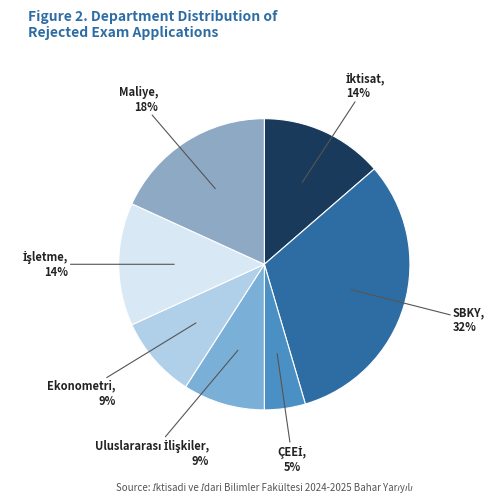

Which category has the biggest portion of the pie?

SBKY